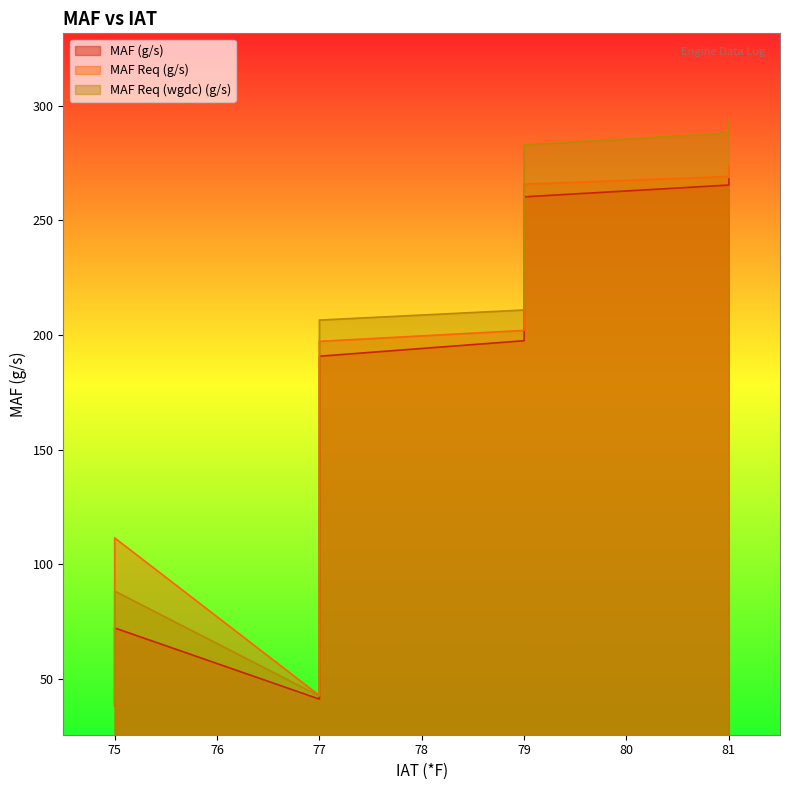

What is the sum of the MAF Req (wgdc) (g/s) values at 77 and 79?

377.1